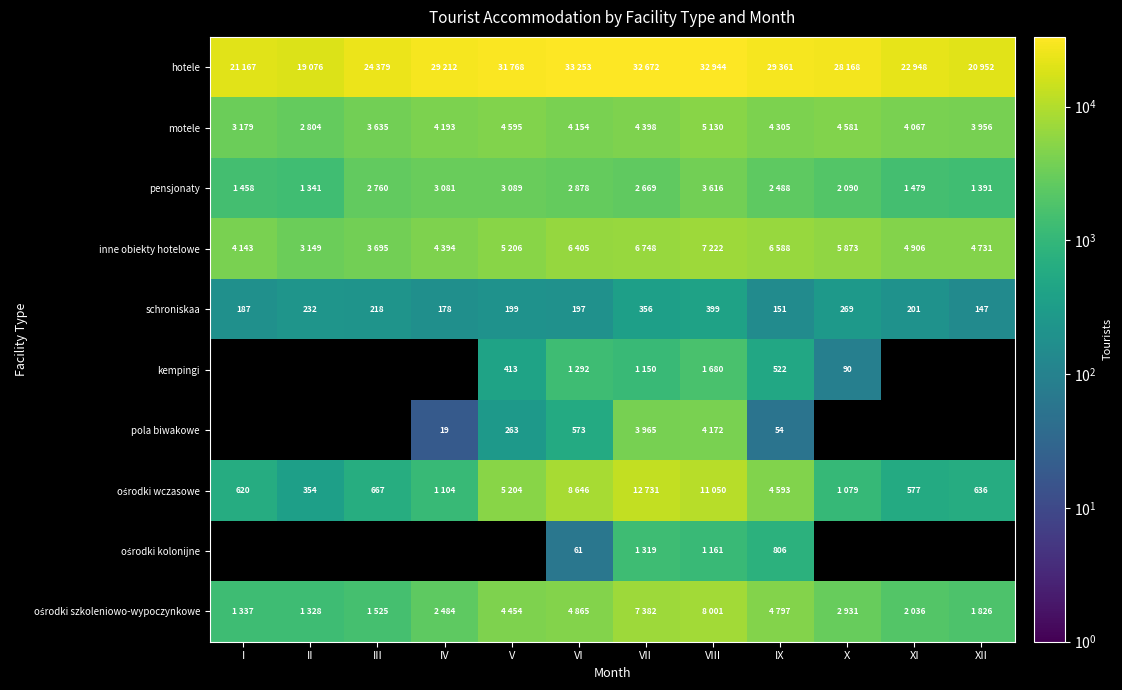

At which category is the sum across all series the highest?

VIII